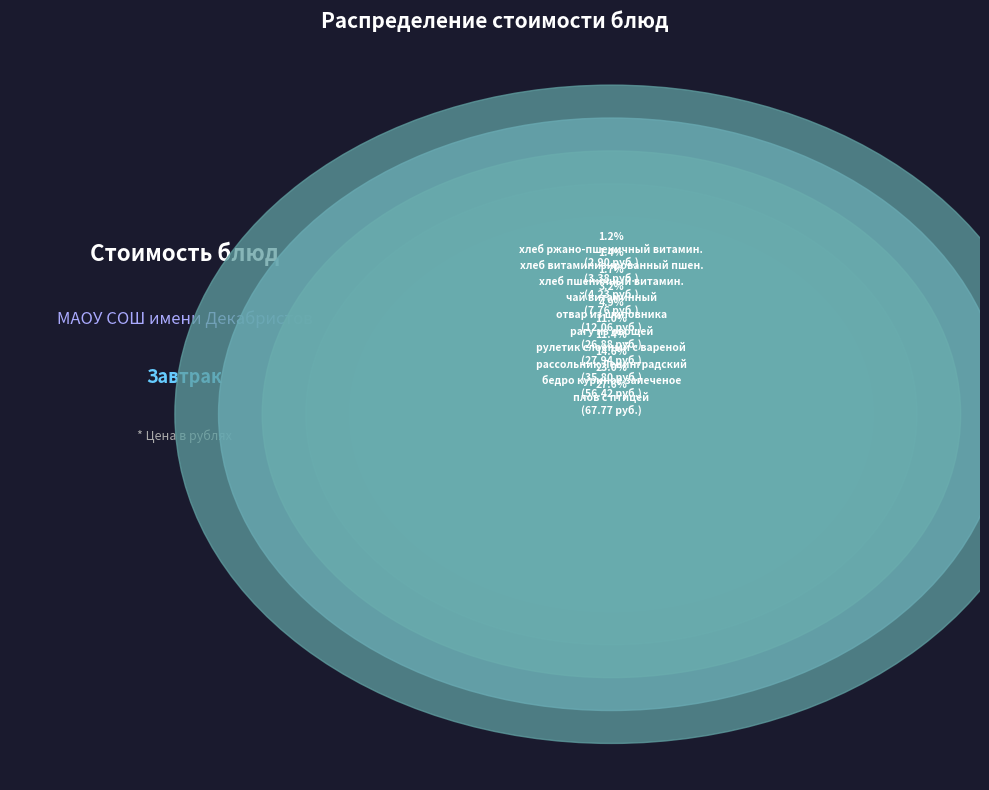

What is the change in value from плов с птицей to рассольник Ленинградский?

-32.0